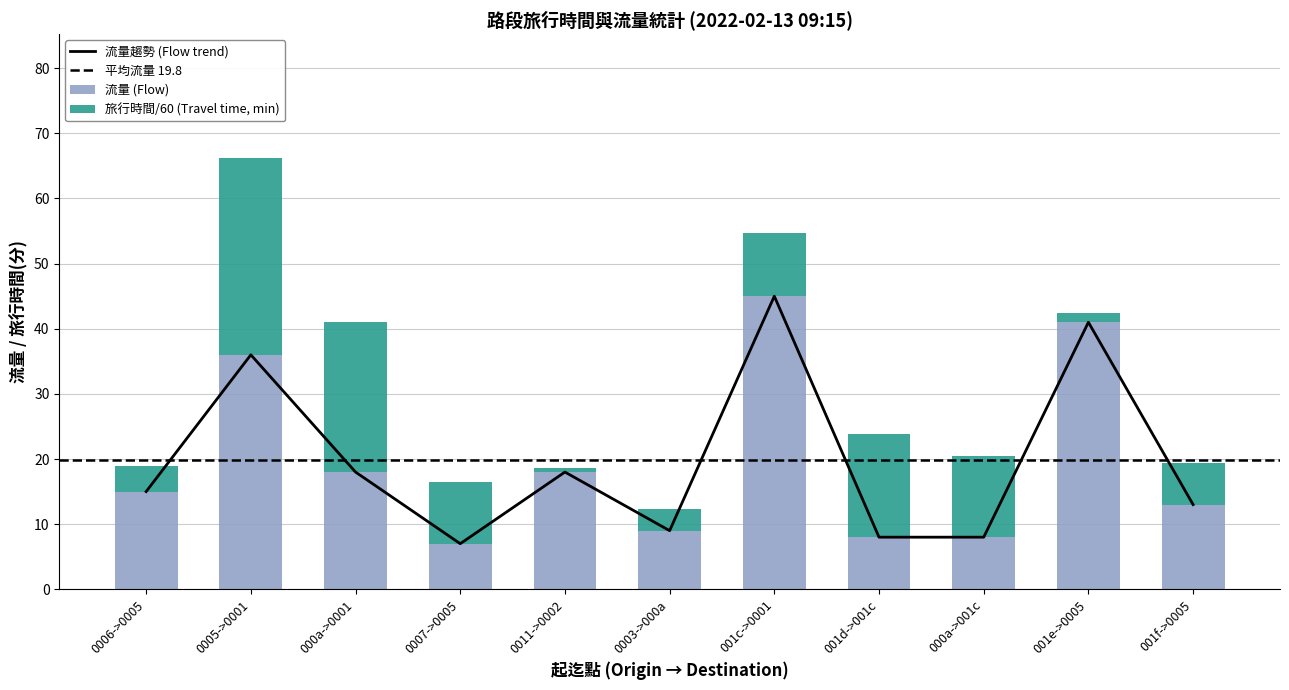

What is the sum of all 流量 values?

218.0